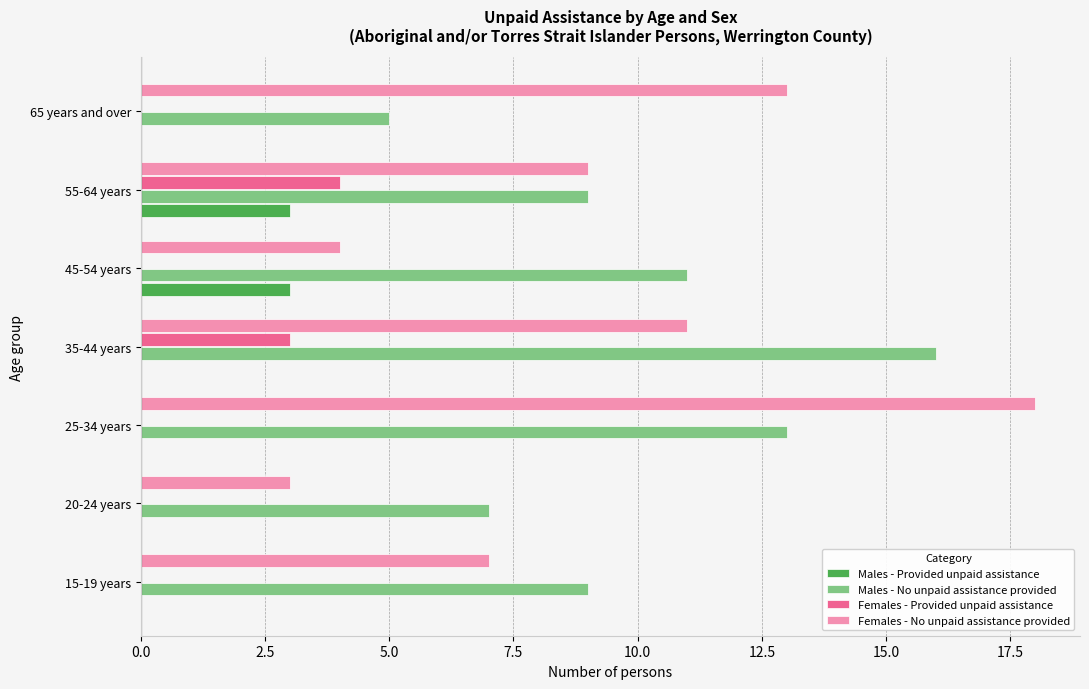

The value of Males - No unpaid assistance provided at 35-44 years is 4. True or false?

False